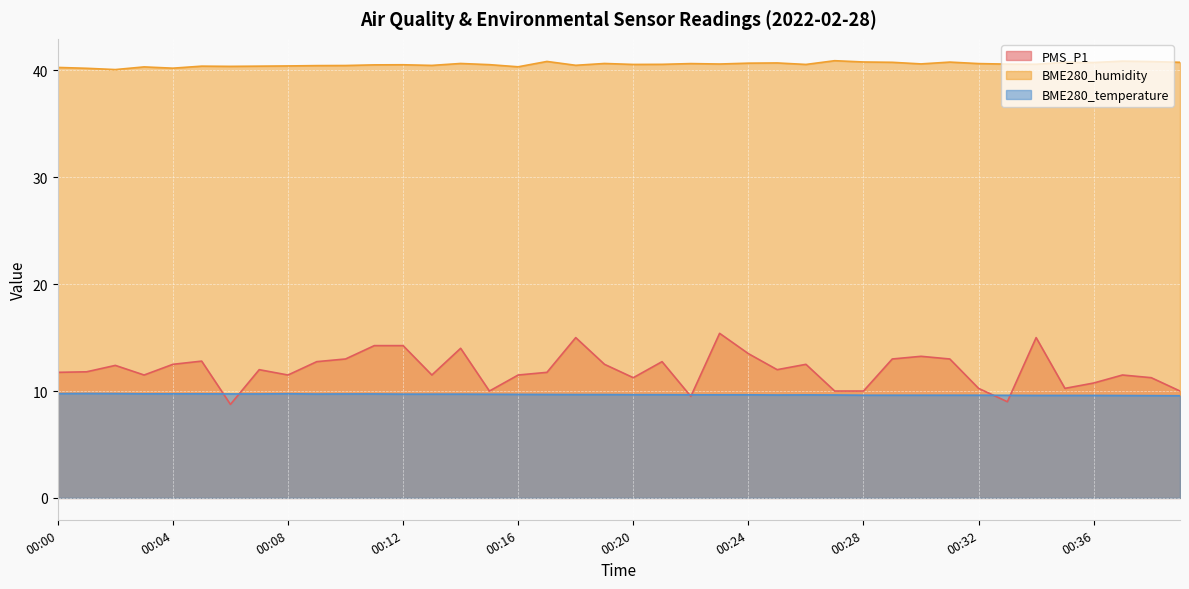

Is it true that BME280_temperature equals 9.7 at 00:11?

True